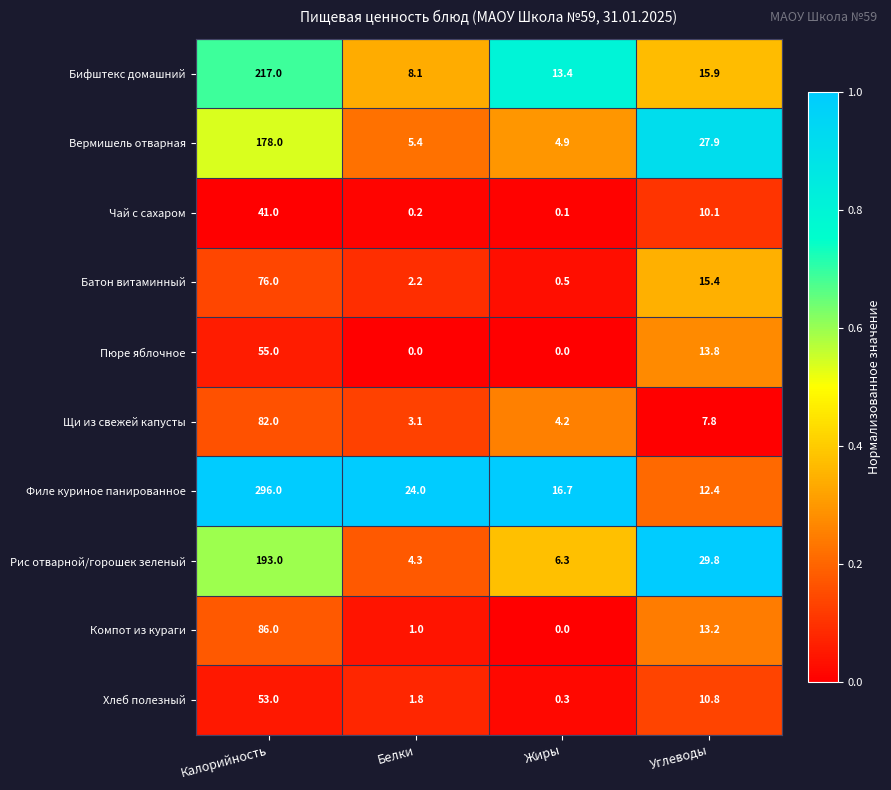

Which series has the widest spread of values?

Филе куриное панированное